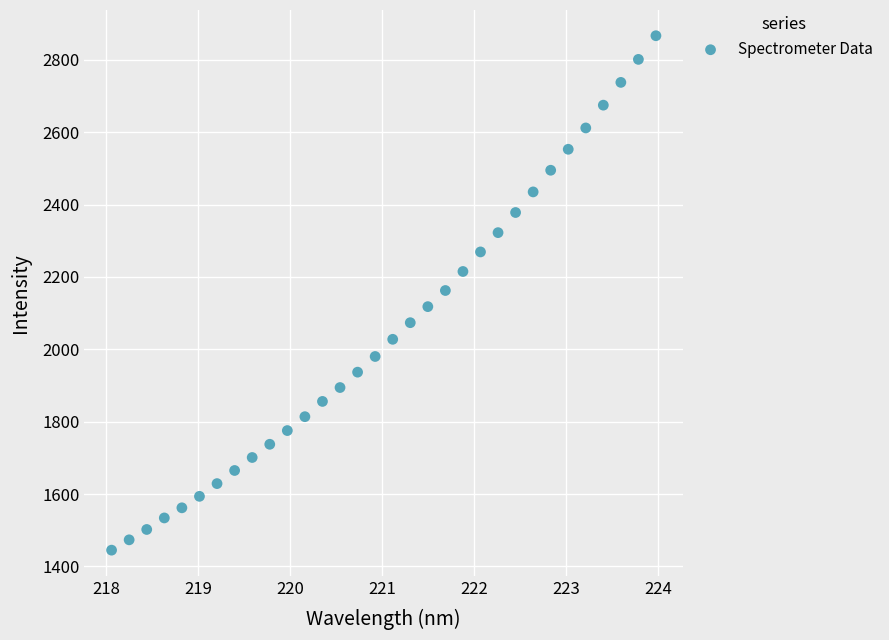

What is the range of X values (max minus min)?

5.9